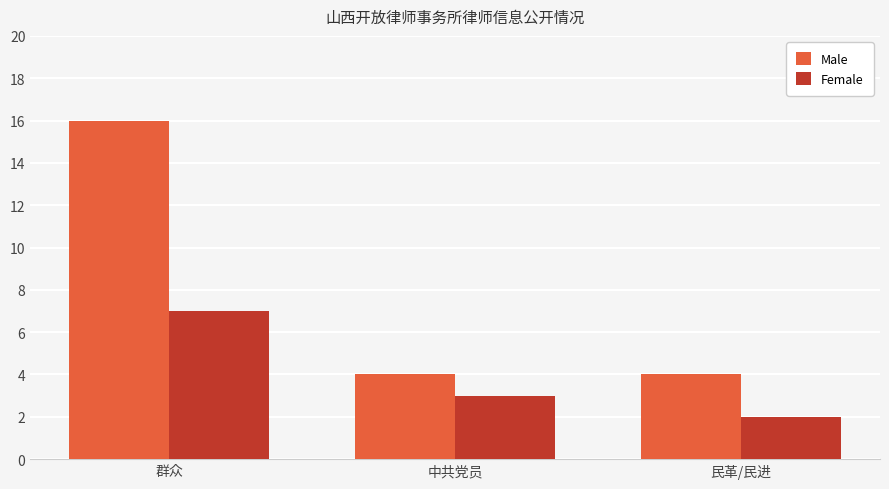

At which label is Female closest to 4?

中共党员